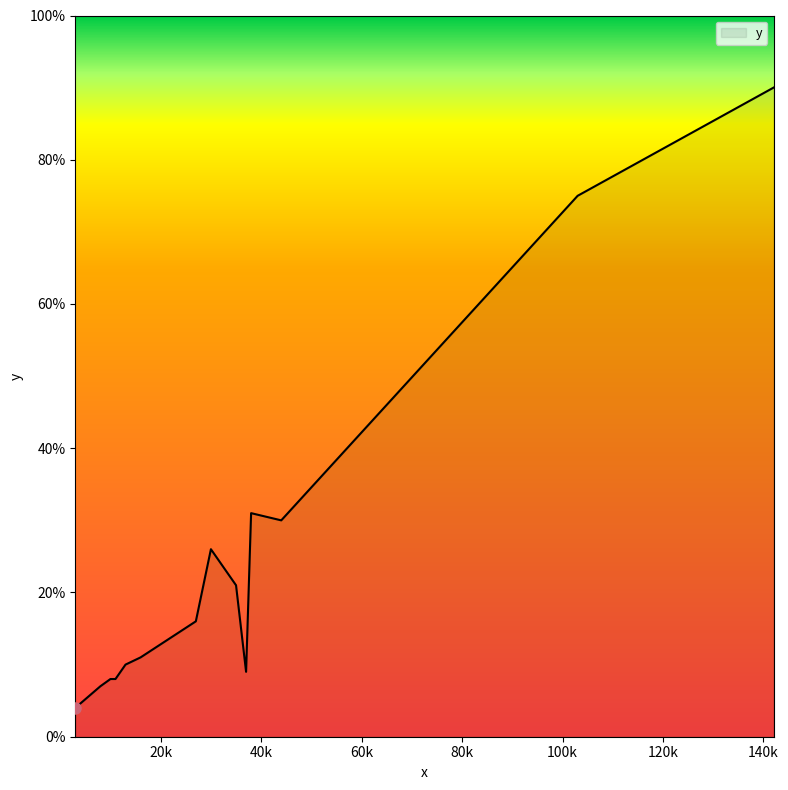

What is the difference between the maximum and minimum values?

86